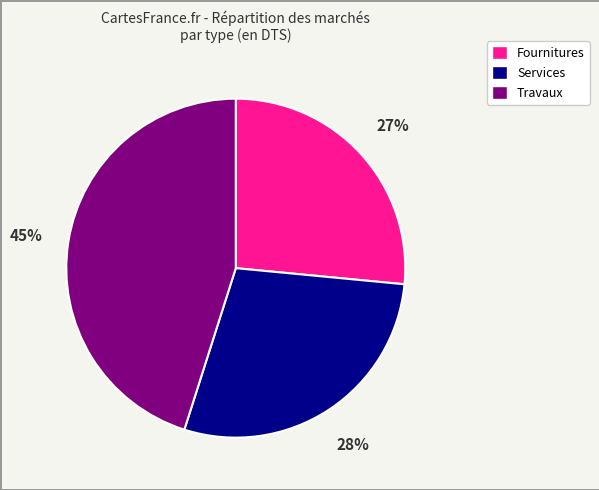

The Travaux slice represents 45% of the pie. True or false?

True